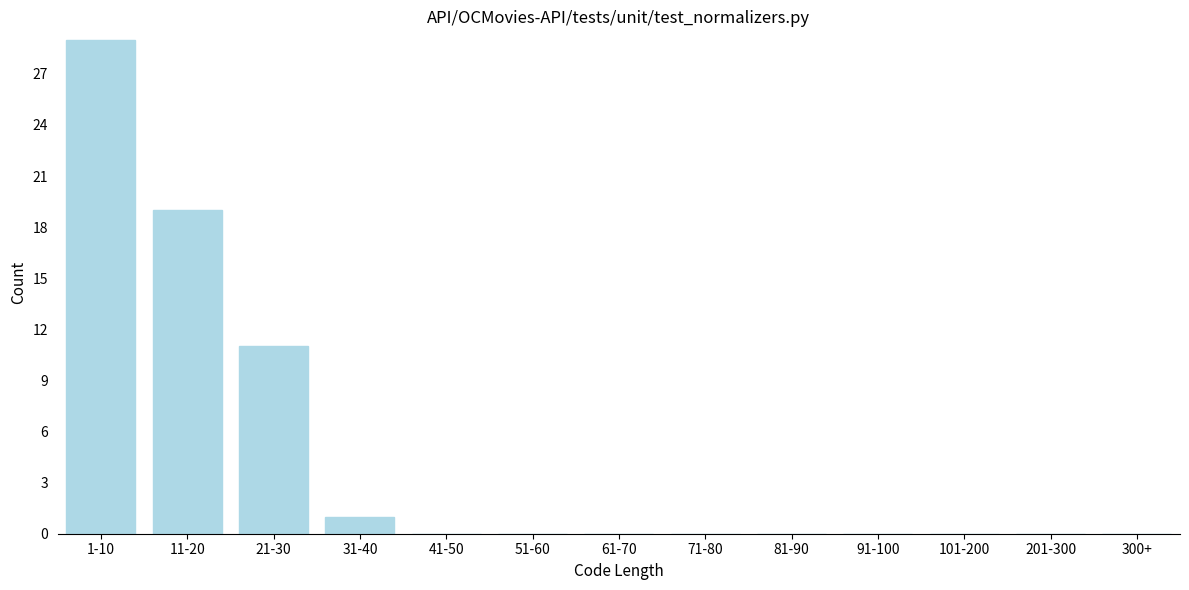

Which has a higher value, 51-60 or 1-10?

1-10